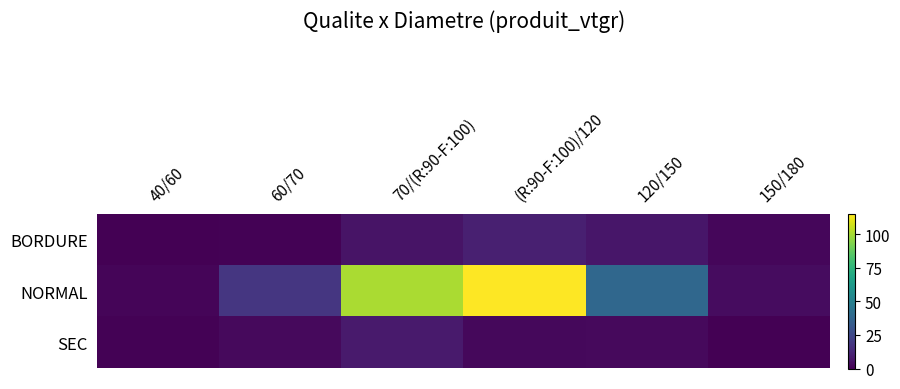

Rank the series at 60/70 from highest to lowest value.

NORMAL, SEC, BORDURE